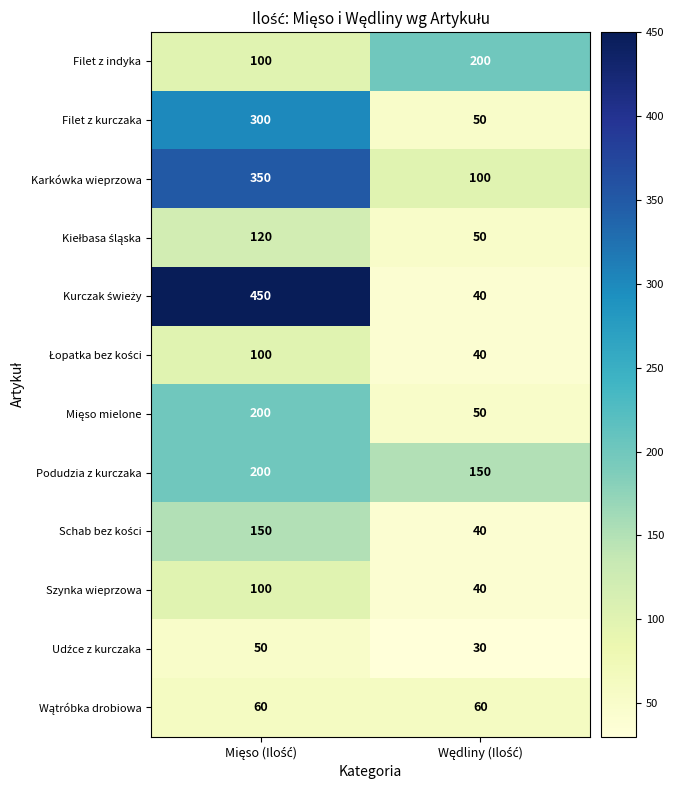

What is the sum of all Szynka wieprzowa values?

140